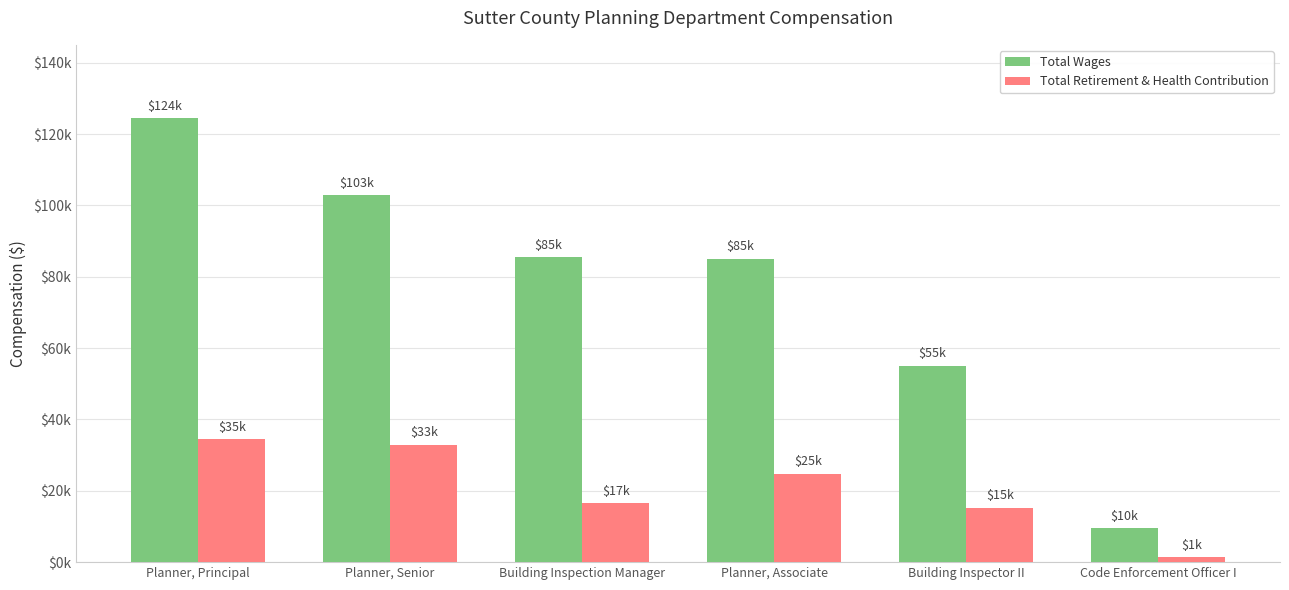

What is the label of the 2nd bar from the right?

Building Inspector II